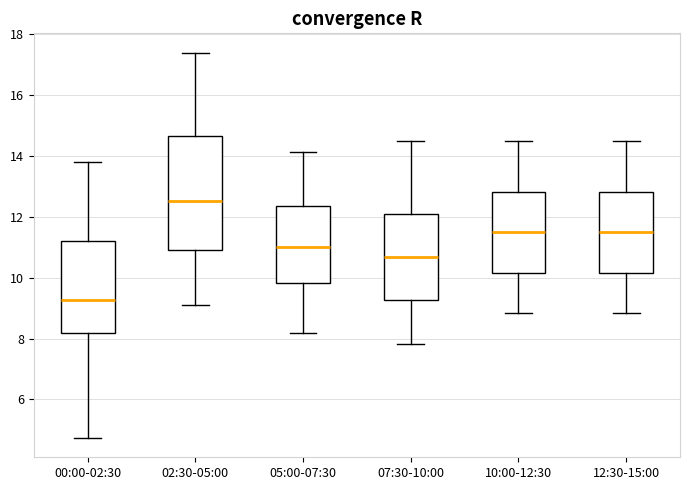

Reading left to right, read every box against the y-axis: the position of its median line, the range the box covers, and the ends of its whiskers. The values are not printed on the chart, so give them approximately, as read against the axis.

00:00-02:30: median 9.2, box 8.2 to 11.2, whiskers 4.8 to 13.8
02:30-05:00: median 12.6, box 11.0 to 14.6, whiskers 9.2 to 17.4
05:00-07:30: median 11.0, box 9.8 to 12.4, whiskers 8.2 to 14.2
07:30-10:00: median 10.6, box 9.2 to 12.0, whiskers 7.8 to 14.6
10:00-12:30: median 11.6, box 10.2 to 12.8, whiskers 8.8 to 14.6
12:30-15:00: median 11.6, box 10.2 to 12.8, whiskers 8.8 to 14.6